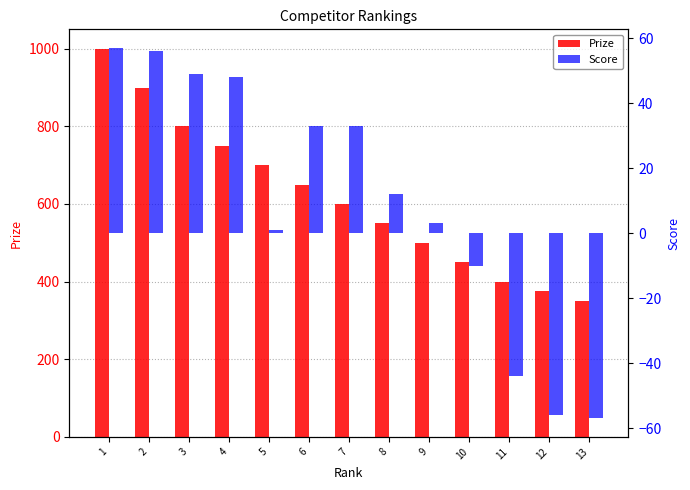

What is the value of the Prize bar at the 12th from the left?

375